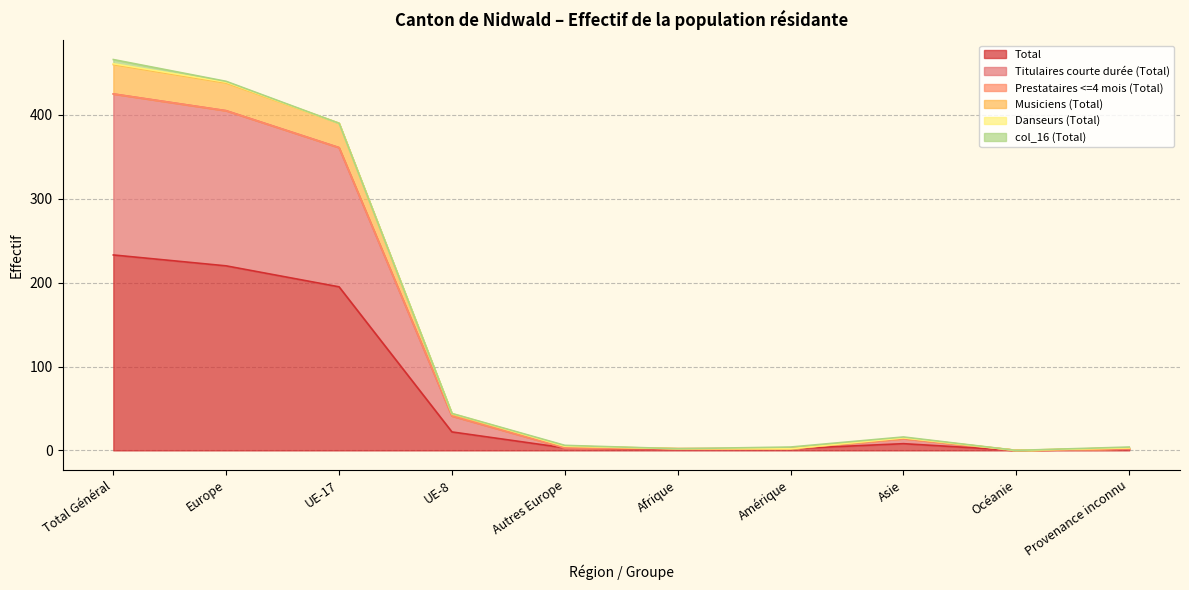

How many positive values does the Musiciens (Total) series have?

9